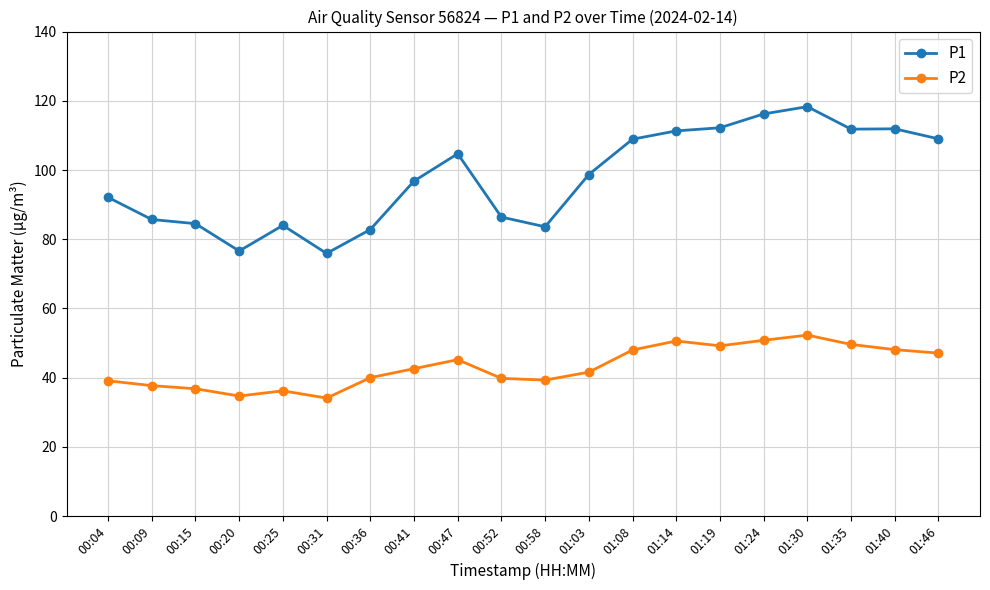

How many lines are shown in the chart?

2